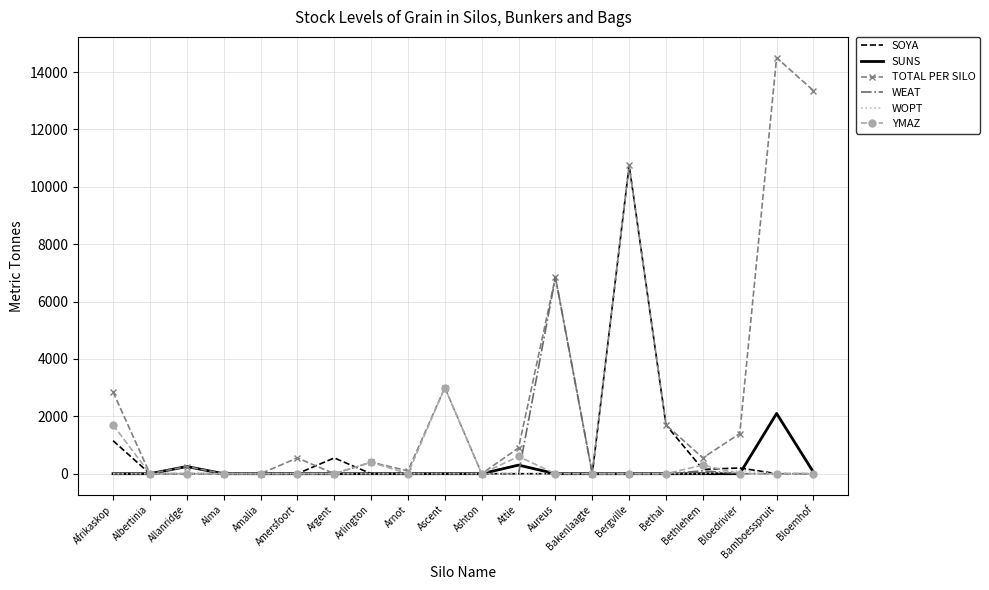

What is the spread (max minus min) of values at Bergville?

10750